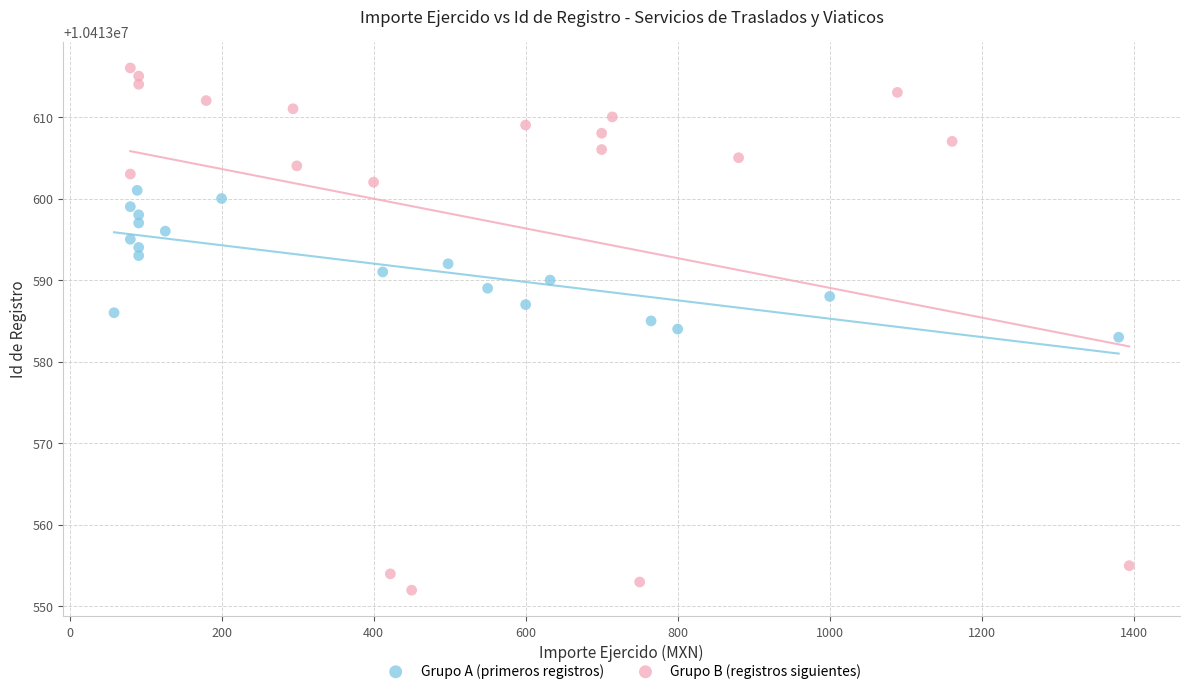

Which series contains the lowest Y value?

Grupo B (registros siguientes)